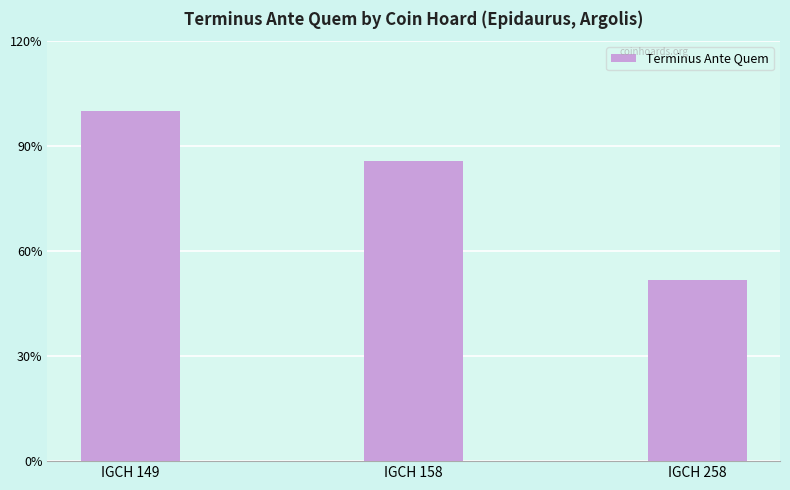

Are the bars horizontal?

No